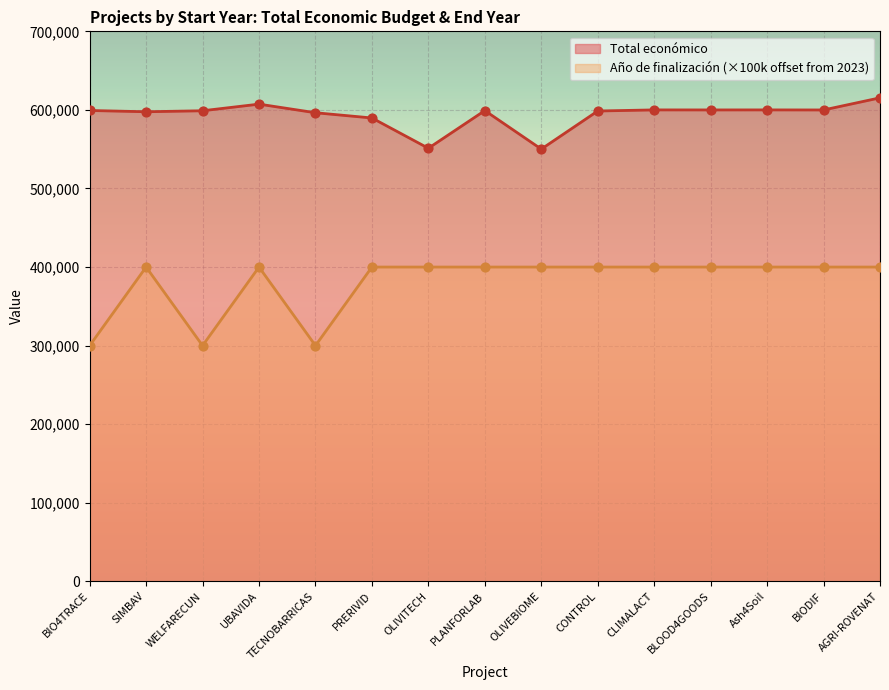

What are all the series names shown in the legend?

Total económico, Año de finalización (×100k offset from 2023)